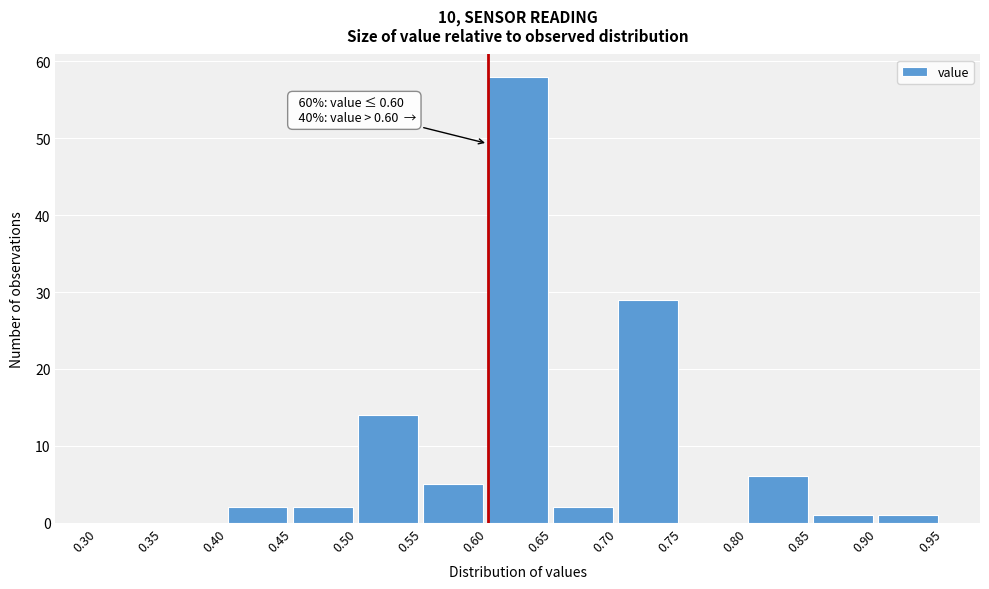

Which range on the x-axis has the tallest bar?

0.60 to 0.65